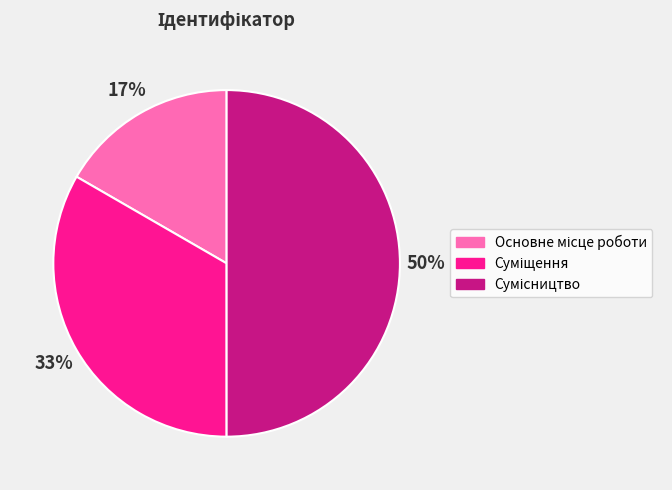

To the nearest percent, what is the average slice percentage?

33%